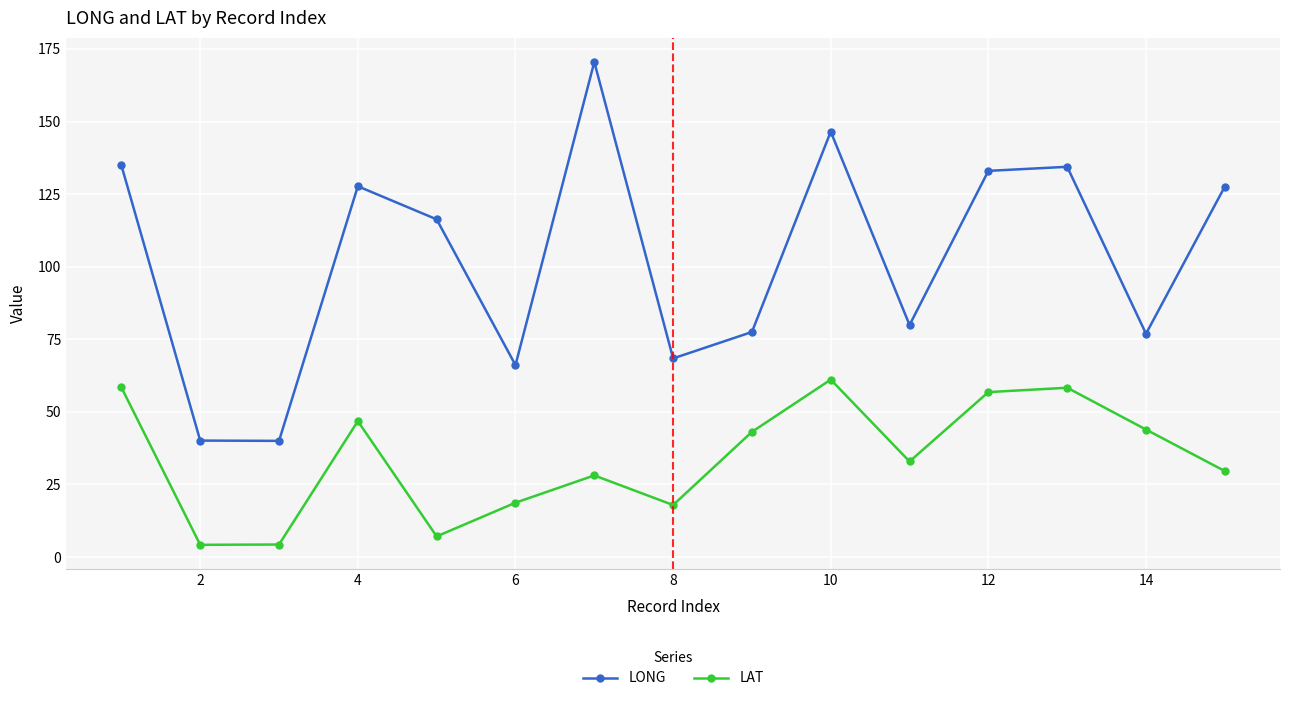

List the series in order of their peak value, highest first.

LONG, LAT